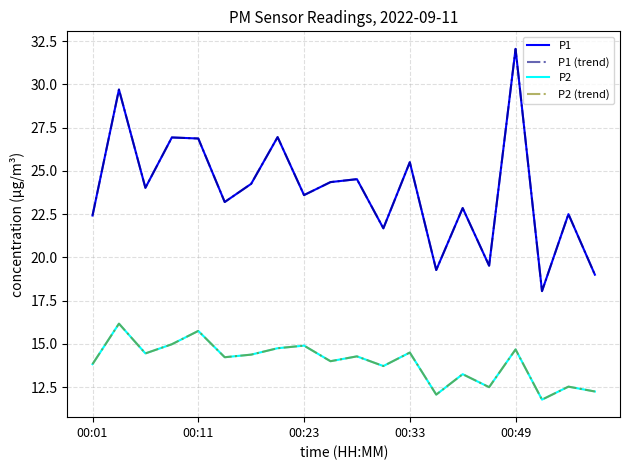

True or false: P2 (trend) and P1 (trend) cross at least once.

False